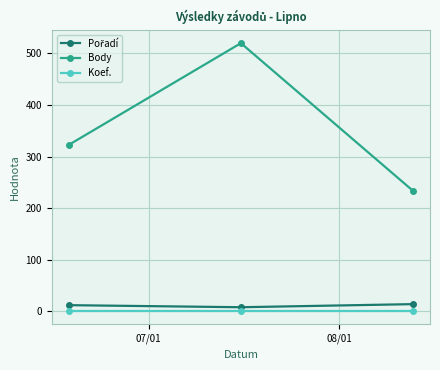

What is the difference between the maximum and minimum values in the Body series?

286